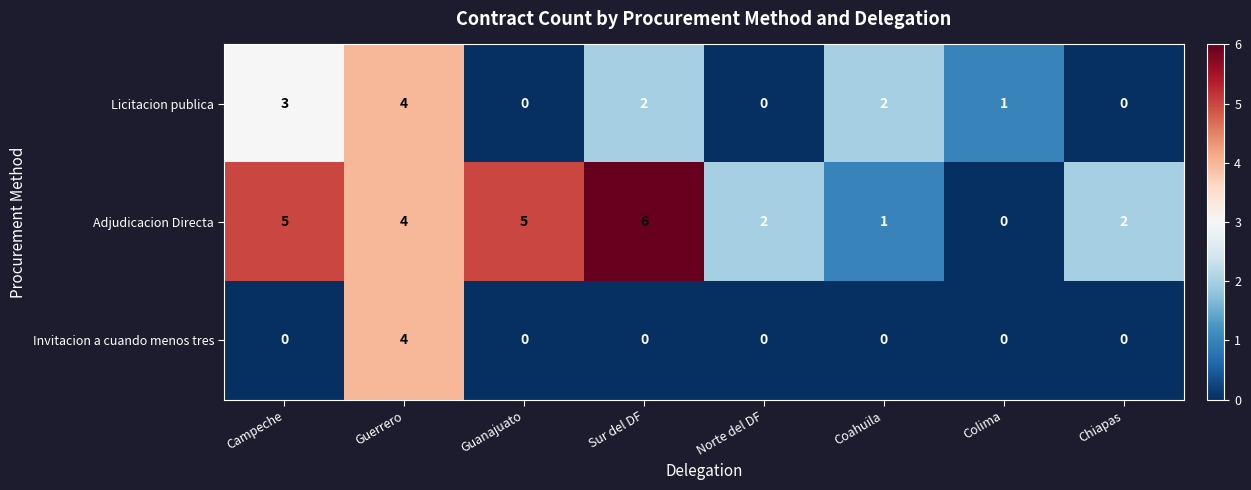

Is it true that Invitacion a cuando menos tres equals 1 at Guanajuato?

False